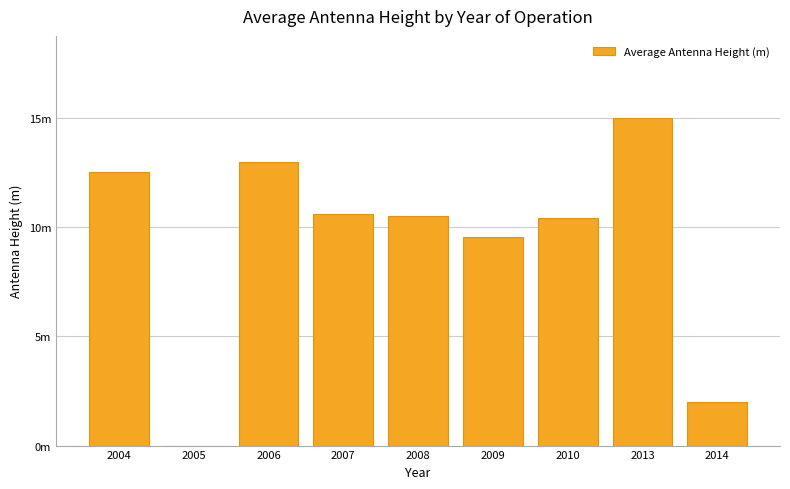

Are the bars horizontal?

No